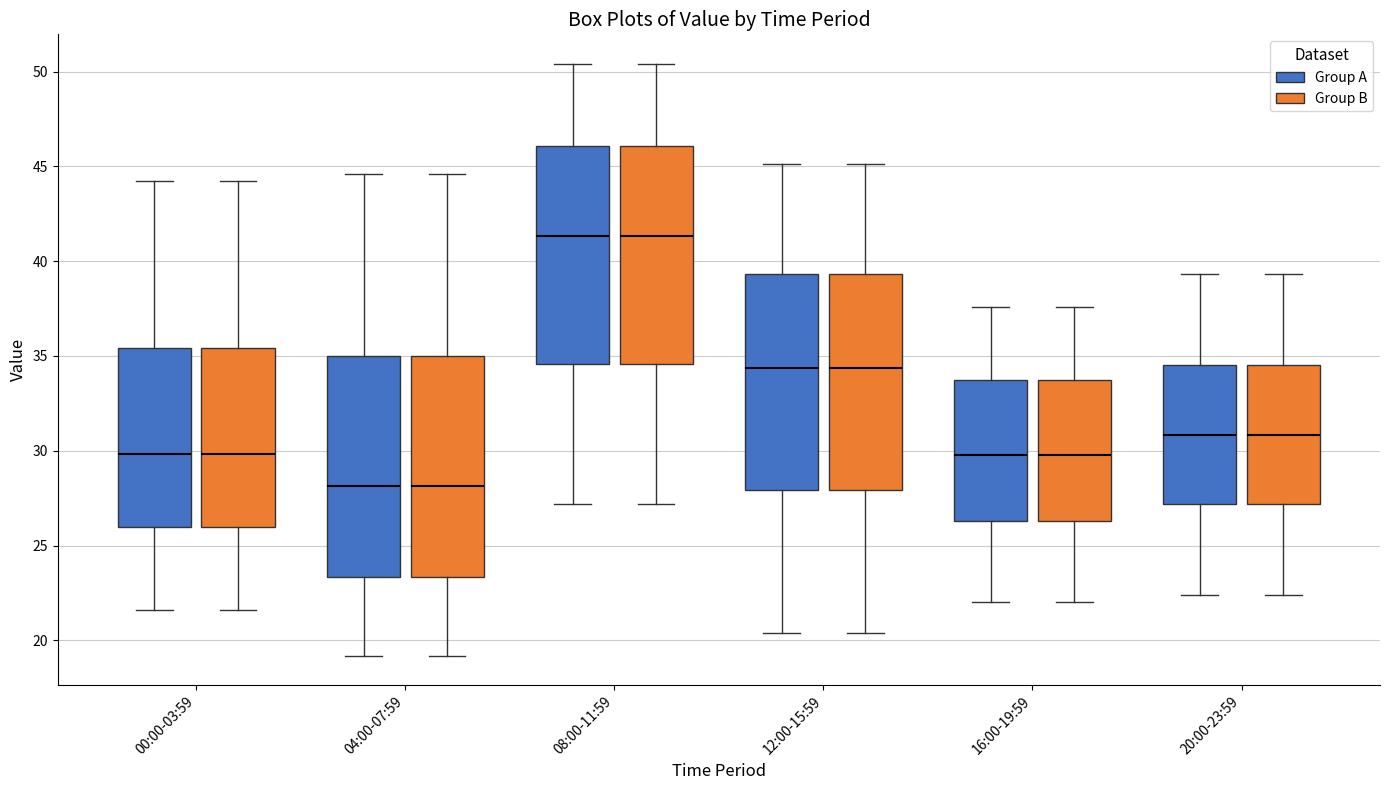

Reading left to right, read every box against the y-axis: the position of its median line, the range the box covers, and the ends of its whiskers. The values are not printed on the chart, so give them approximately, as read against the axis.

00:00-03:59 (Group A): median 30.0, box 26.0 to 35.5, whiskers 21.5 to 44.0
00:00-03:59 (Group B): median 30.0, box 26.0 to 35.5, whiskers 21.5 to 44.0
04:00-07:59 (Group A): median 28.0, box 23.5 to 35.0, whiskers 19.0 to 44.5
04:00-07:59 (Group B): median 28.0, box 23.5 to 35.0, whiskers 19.0 to 44.5
08:00-11:59 (Group A): median 41.5, box 34.5 to 46.0, whiskers 27.0 to 50.5
08:00-11:59 (Group B): median 41.5, box 34.5 to 46.0, whiskers 27.0 to 50.5
12:00-15:59 (Group A): median 34.5, box 28.0 to 39.5, whiskers 20.5 to 45.0
12:00-15:59 (Group B): median 34.5, box 28.0 to 39.5, whiskers 20.5 to 45.0
16:00-19:59 (Group A): median 30.0, box 26.5 to 34.0, whiskers 22.0 to 37.5
16:00-19:59 (Group B): median 30.0, box 26.5 to 34.0, whiskers 22.0 to 37.5
20:00-23:59 (Group A): median 31.0, box 27.0 to 34.5, whiskers 22.5 to 39.5
20:00-23:59 (Group B): median 31.0, box 27.0 to 34.5, whiskers 22.5 to 39.5